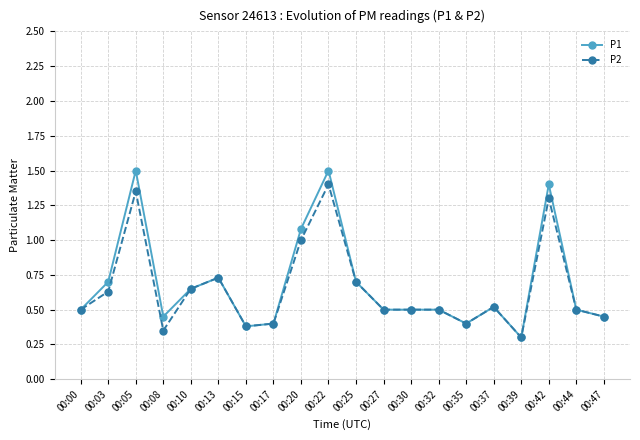

At which category does the chart reach its minimum across all series?

00:39